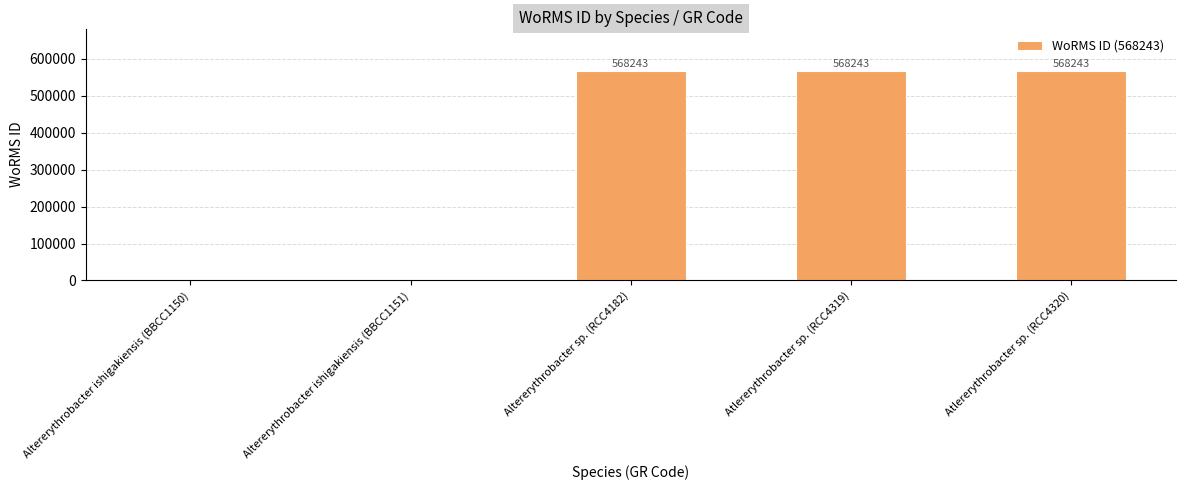

Which has a higher value, Atlererythrobacter sp. (RCC4320) or Altererythrobacter ishigakiensis (BBCC1150)?

Atlererythrobacter sp. (RCC4320)